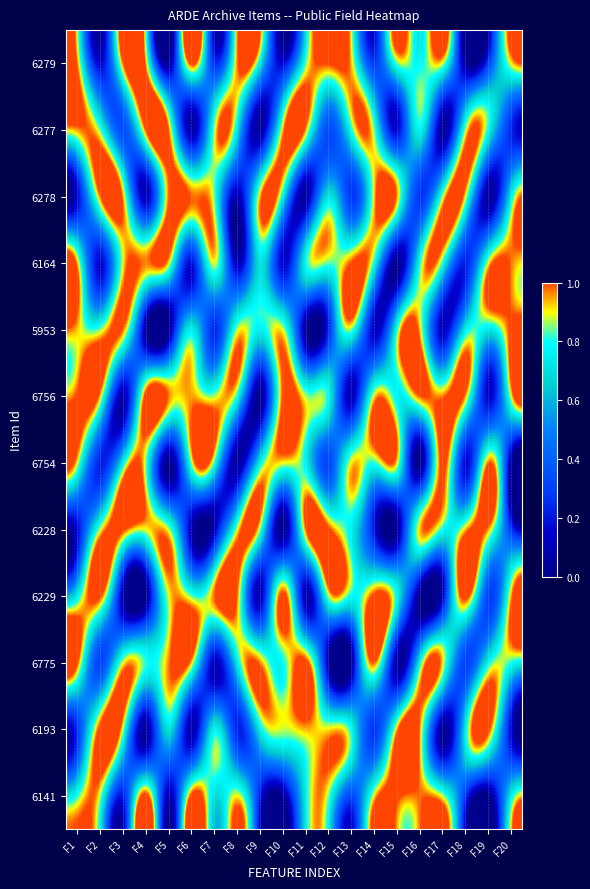

What is the spread (max minus min) of values at F4?

1.0